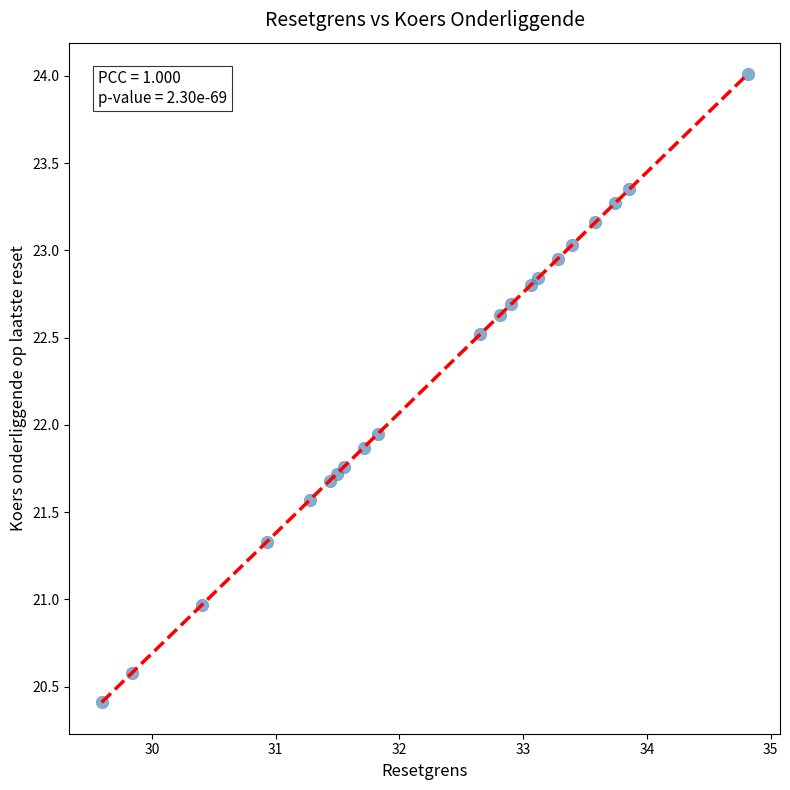

What is the range of Y values (max minus min)?

3.6